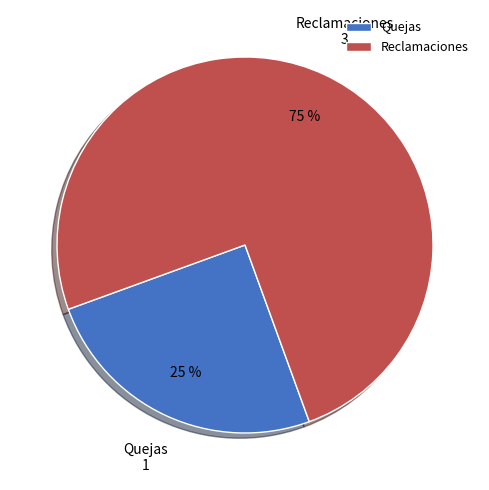

Rank the categories by value from highest to lowest.

Reclamaciones, Quejas